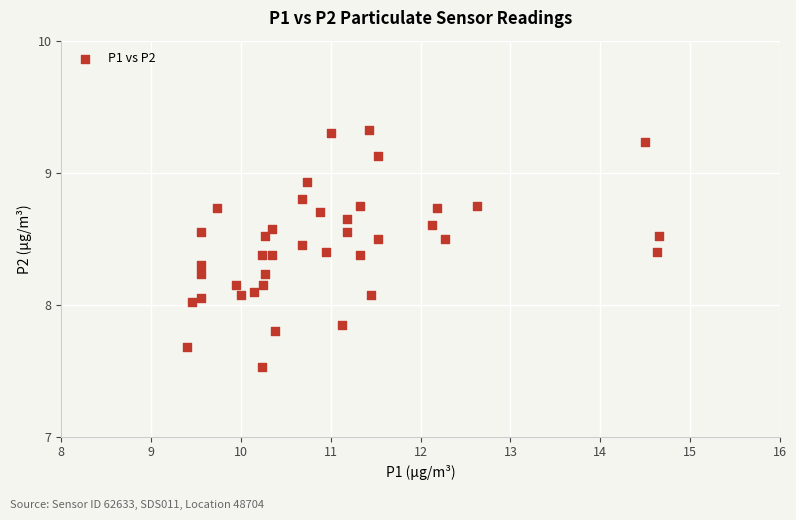

What is the range of X values (max minus min)?

5.2